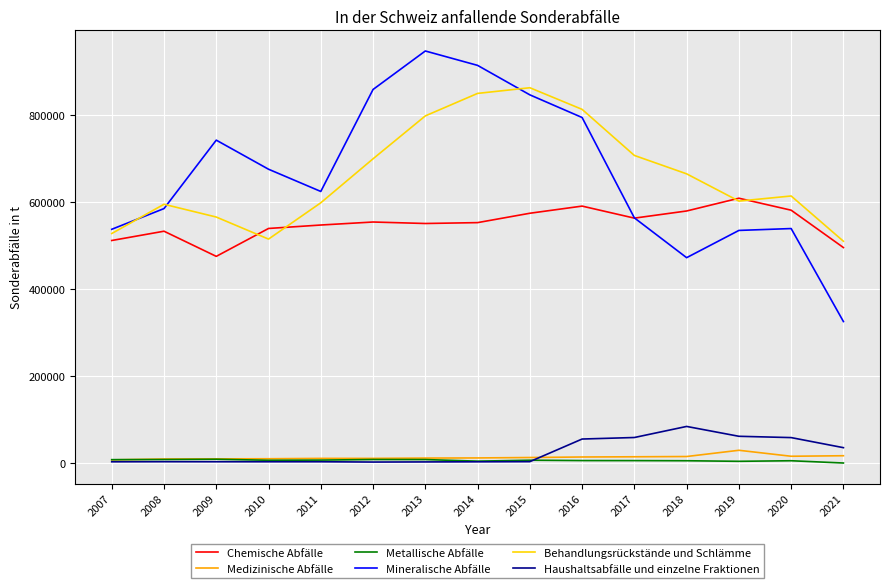

At which label does Chemische Abfälle reach its minimum?

2009